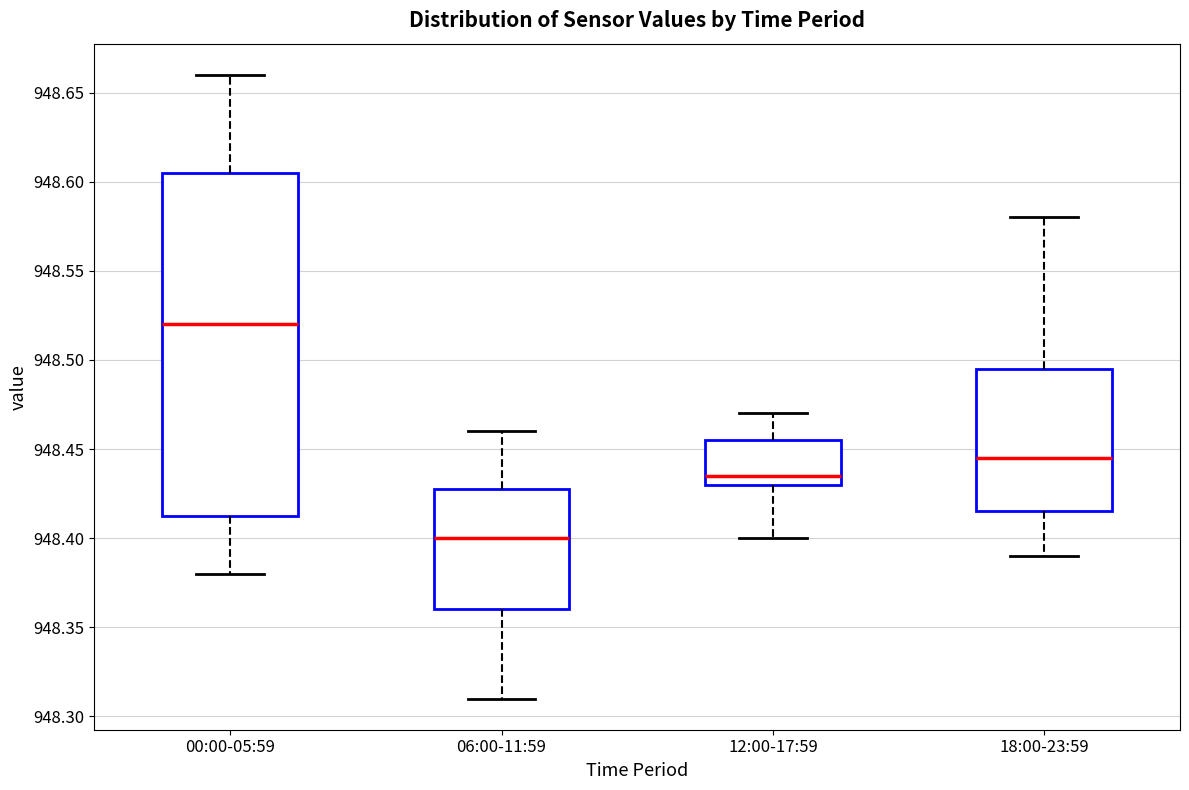

Where is the lower edge of the box for 18:00-23:59 on the y-axis? The values are not printed on the chart, so give them approximately, as read against the axis.

948.415